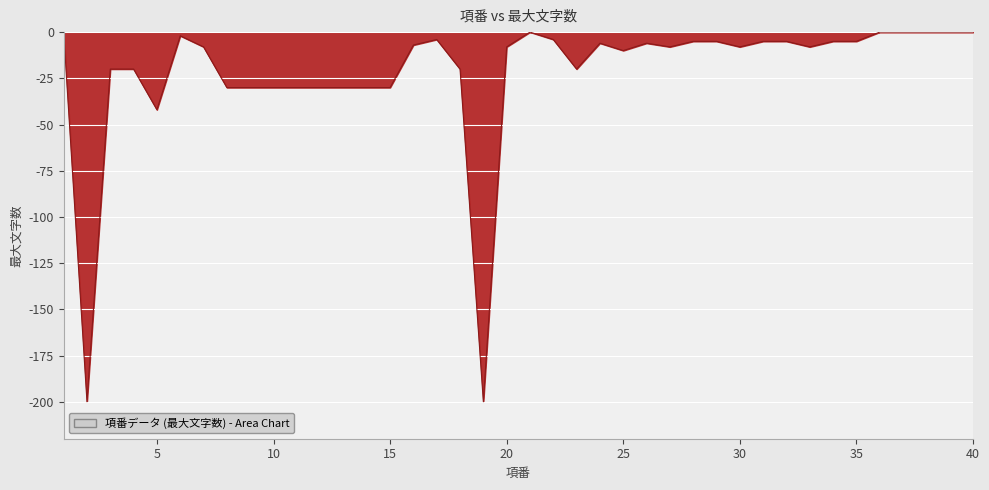

What is the smallest value displayed?

-200